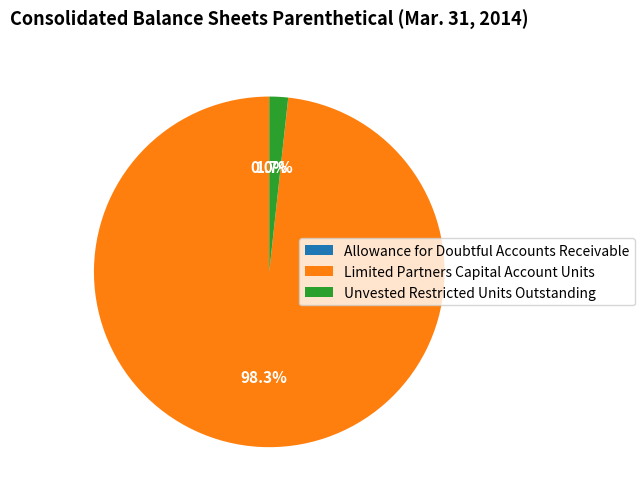

True or false: Limited Partners Capital Account Units accounts for 87% of the total.

False